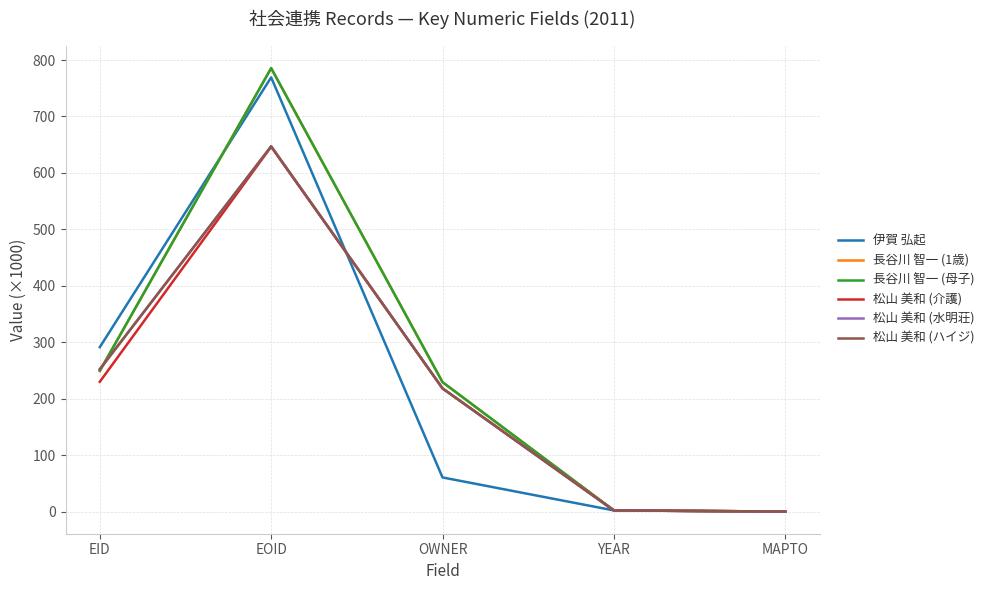

What is the average value of the 松山 美和 (ハイジ) series?

223.9